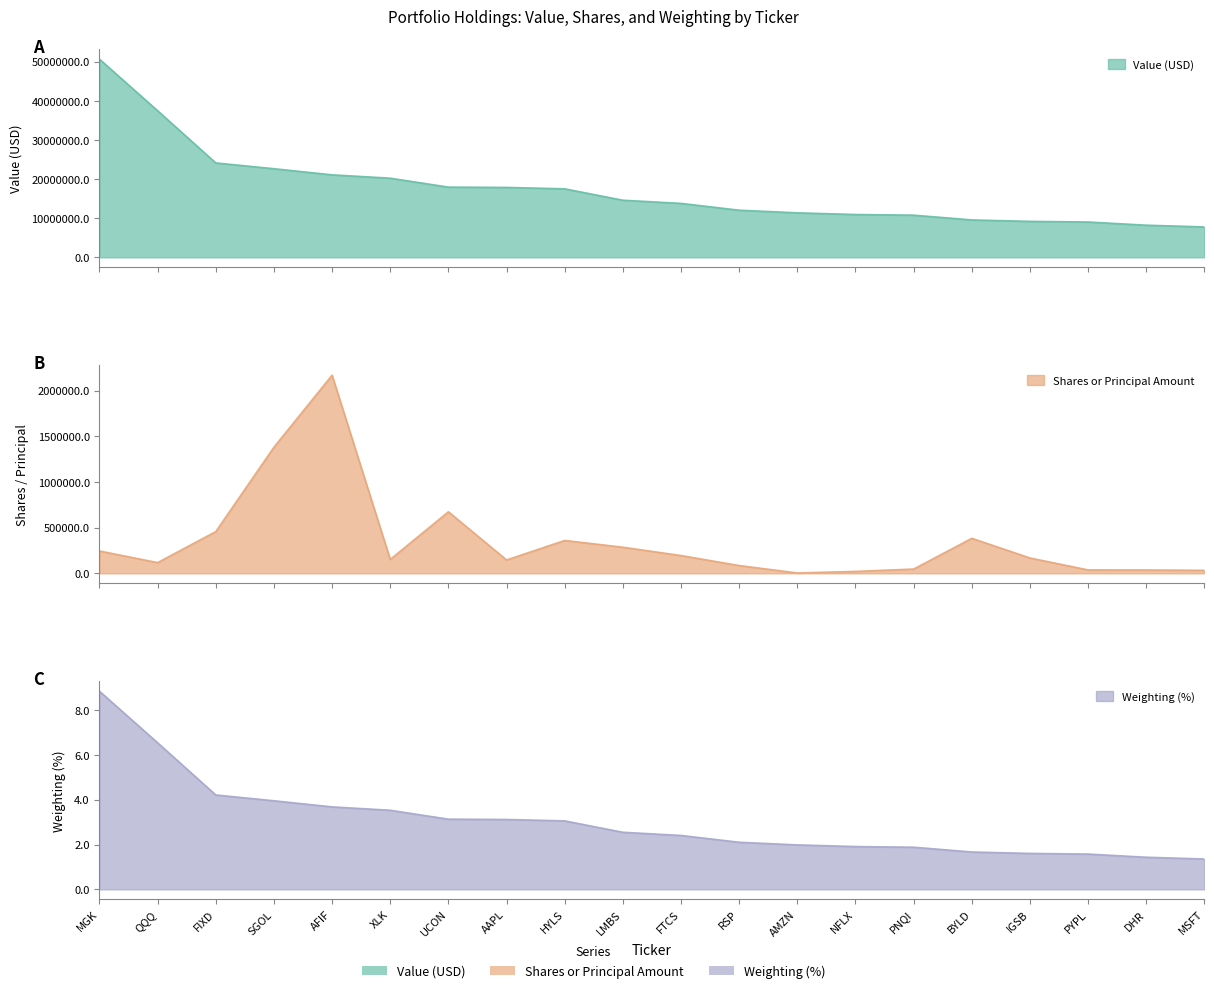

Which series changed the most between XLK and PYPL?

Value (USD)